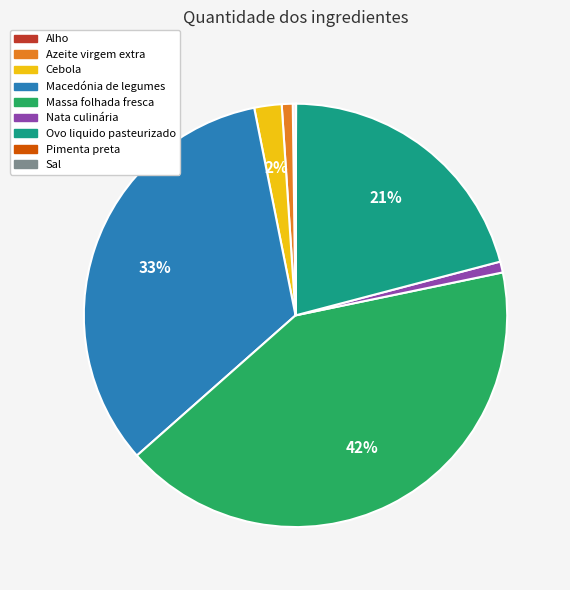

Which slice is the largest?

Massa folhada fresca